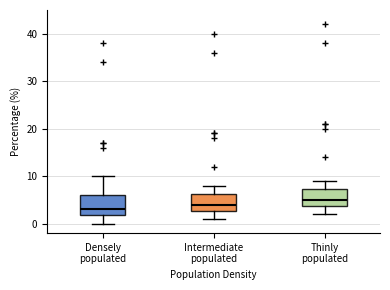

Reading left to right, transcribe this box plot: for each box, give where its median line is, the range the box spans, and where its two whiskers end, as read against the y-axis. The values are not printed on the chart, so give them approximately, as read against the axis.

Densely populated: median 3, box 2 to 6, whiskers 0 to 10
Intermediate populated: median 4, box 3 to 6, whiskers 1 to 8
Thinly populated: median 5, box 4 to 7, whiskers 2 to 9